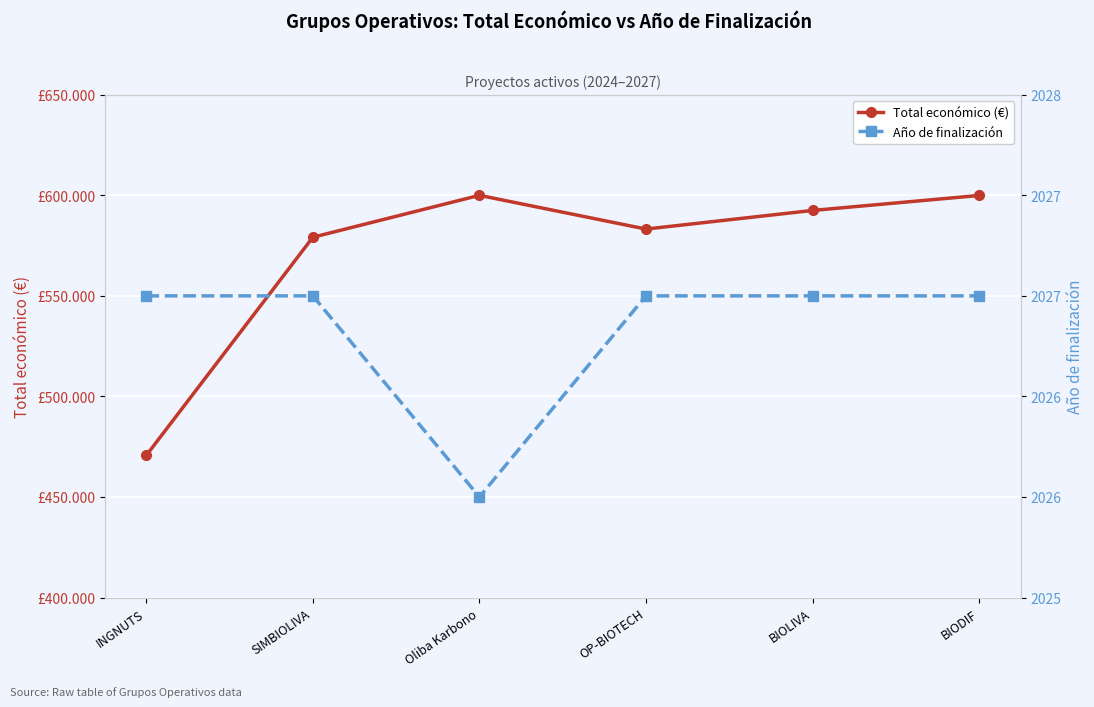

At which category does Total económico (€) reach its first local peak?

Oliba Karbono